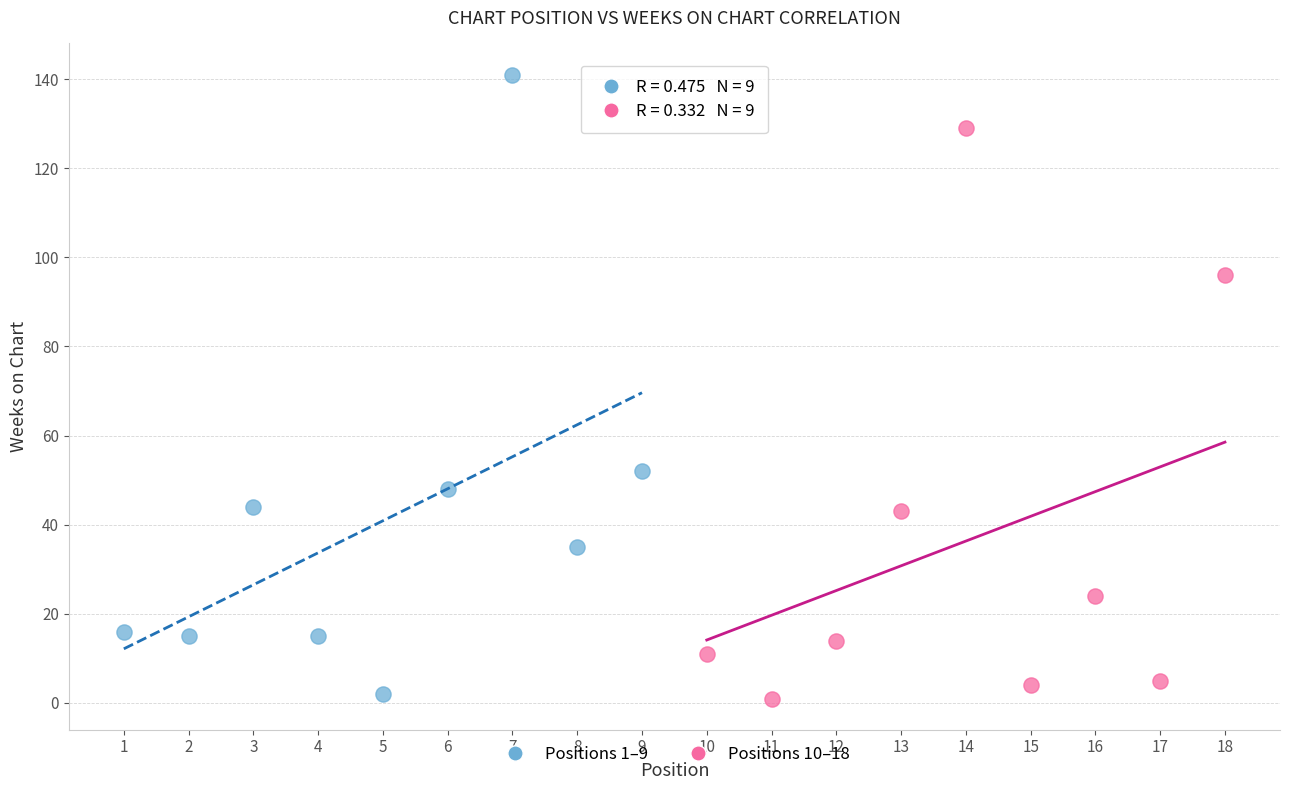

Which series has the largest Y range (max minus min)?

Positions 1–9